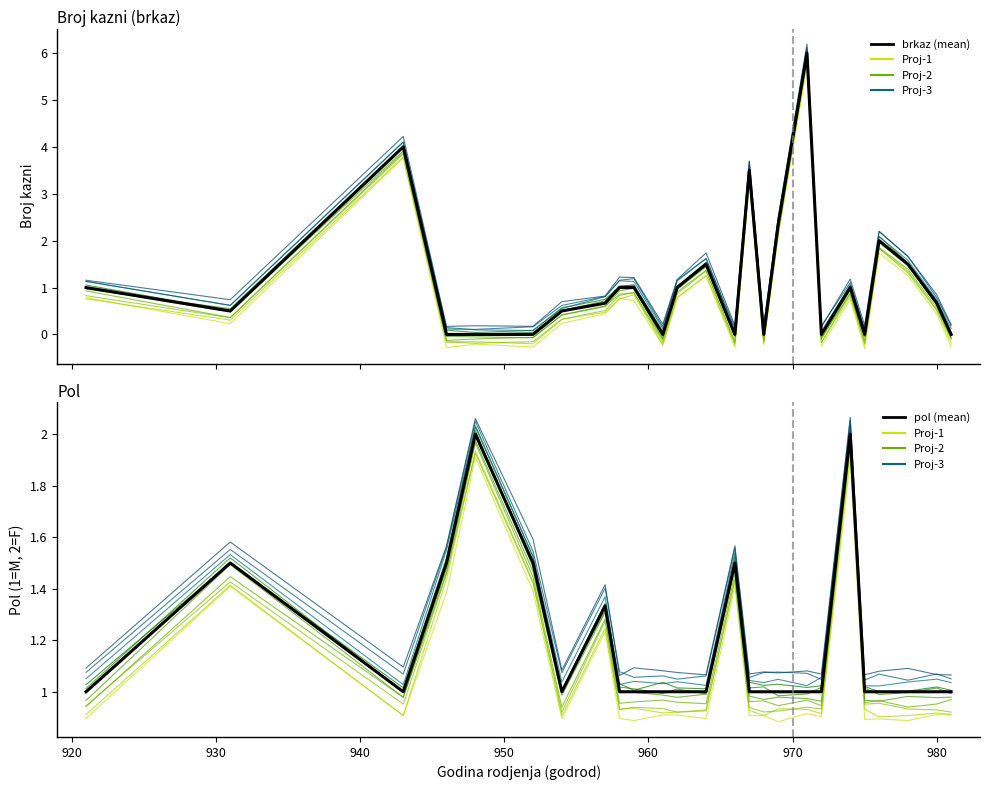

How many data points does each series have?

25